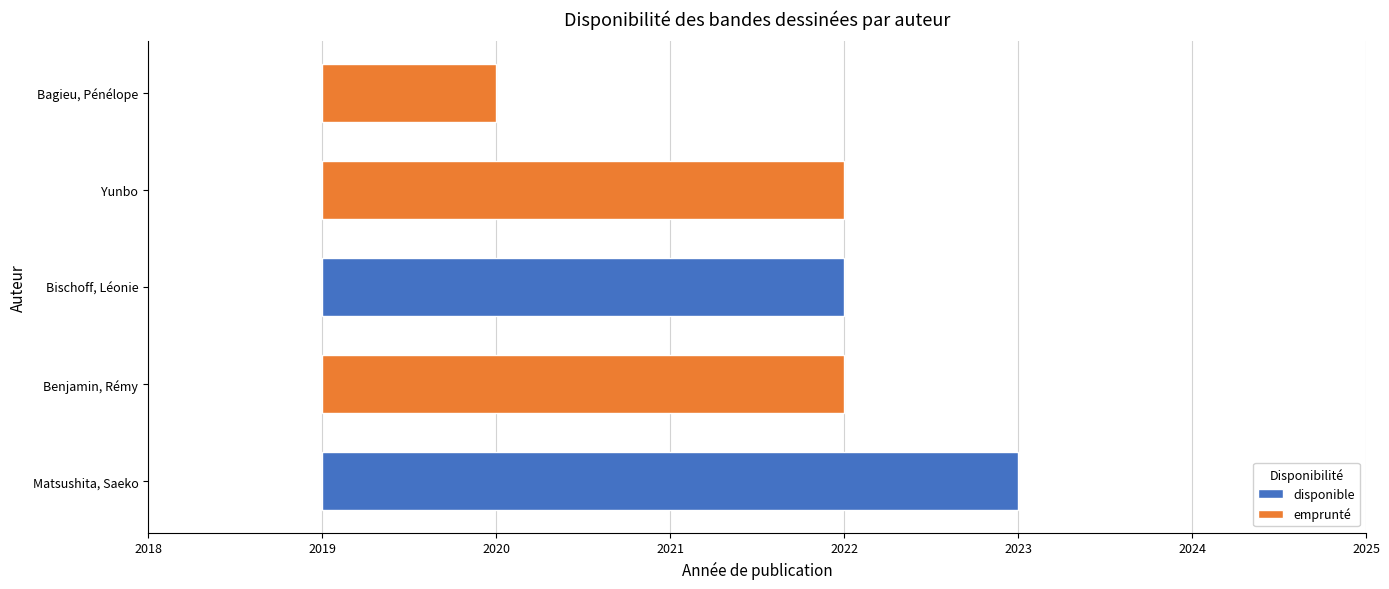

Between Benjamin, Rémy and Matsushita, Saeko, which is larger?

Matsushita, Saeko